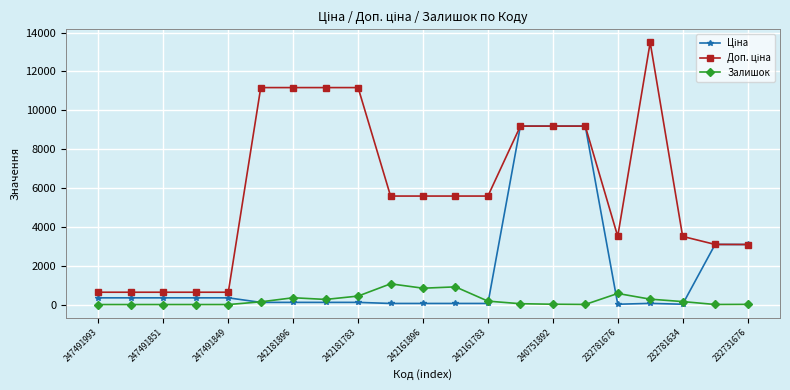

At how many categories does at least one series exceed 1487?

16